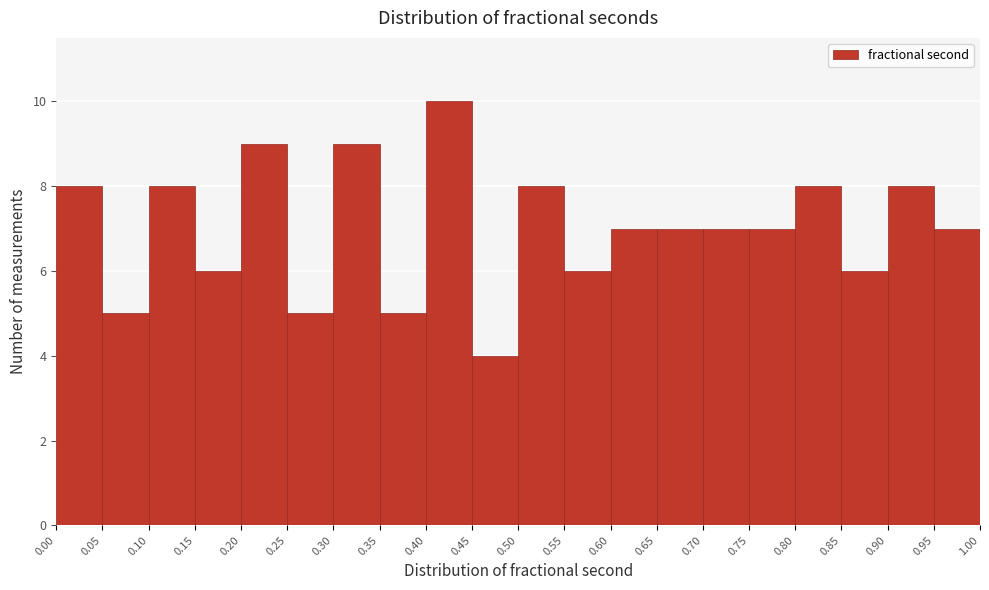

Reading left to right, list every bar in this chart as the range it spans on the x-axis followed by its height. The values are not printed on the chart, so give them approximately, as read against the axis.

0.00 to 0.05: 8
0.05 to 0.10: 5
0.10 to 0.15: 8
0.15 to 0.20: 6
0.20 to 0.25: 9
0.25 to 0.30: 5
0.30 to 0.35: 9
0.35 to 0.40: 5
0.40 to 0.45: 10
0.45 to 0.50: 4
0.50 to 0.55: 8
0.55 to 0.60: 6
0.60 to 0.65: 7
0.65 to 0.70: 7
0.70 to 0.75: 7
0.75 to 0.80: 7
0.80 to 0.85: 8
0.85 to 0.90: 6
0.90 to 0.95: 8
0.95 to 1.00: 7